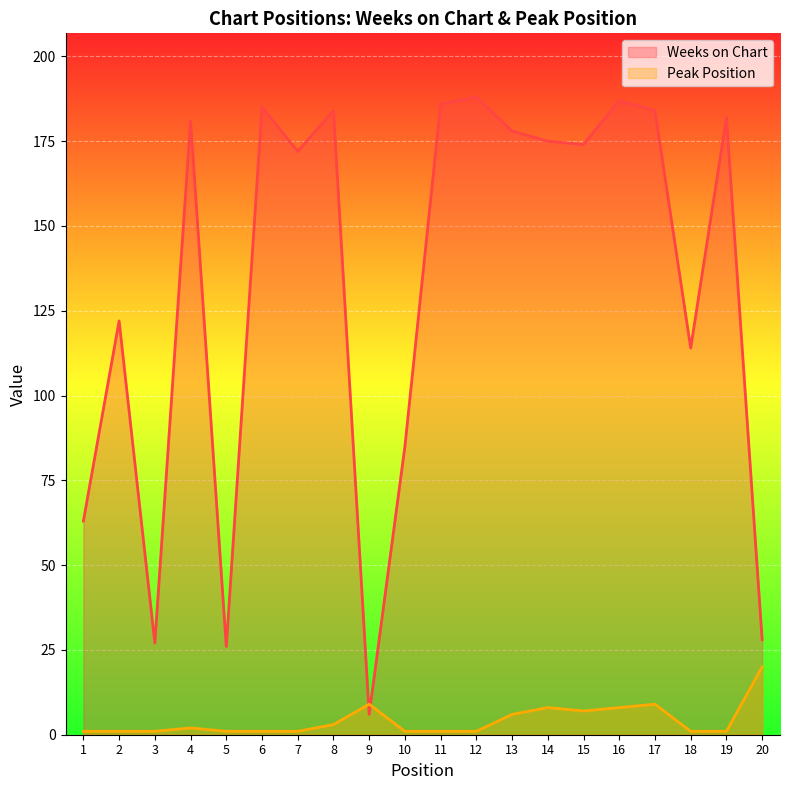

How many interior local valleys does the Peak Position series have?

1